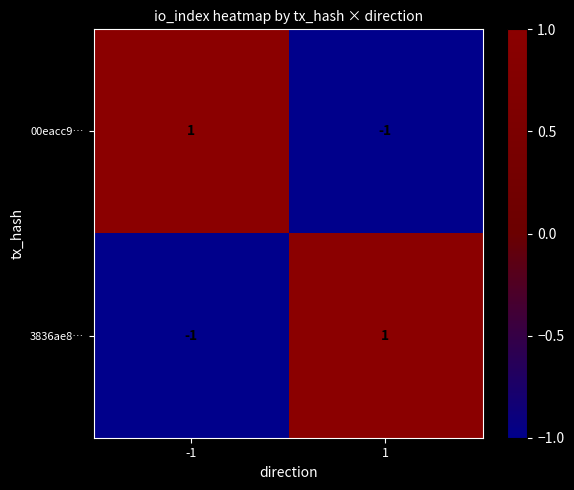

The value of 3836ae8… at 1 is 2. True or false?

False